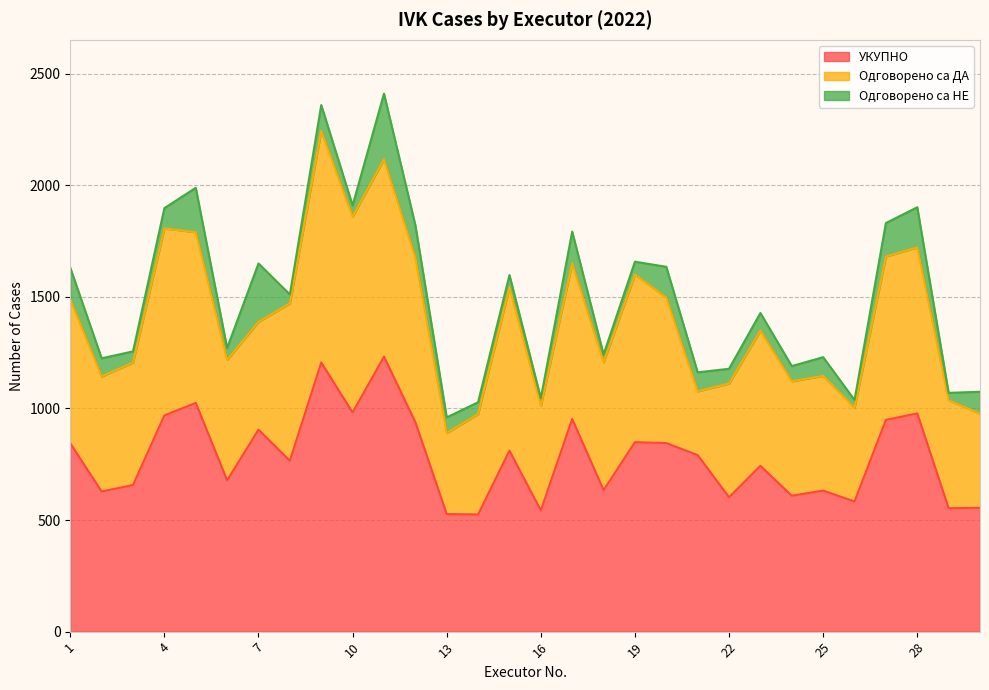

Rank the series by their maximum value, from lowest to highest.

Одговорено са НЕ, Одговорено са ДА, УКУПНО